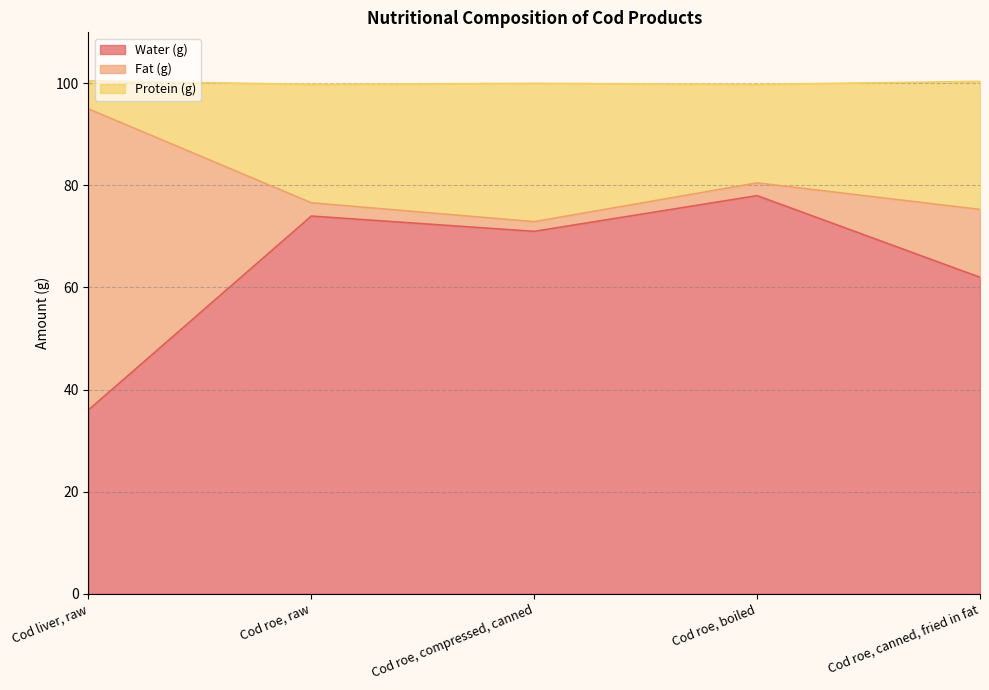

What position from the right is Cod roe, boiled?

2